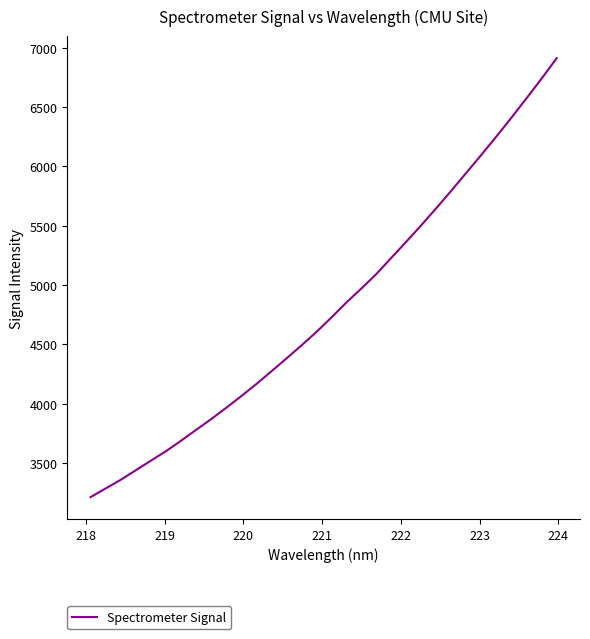

What is the difference between the maximum and second lowest values?

3627.6